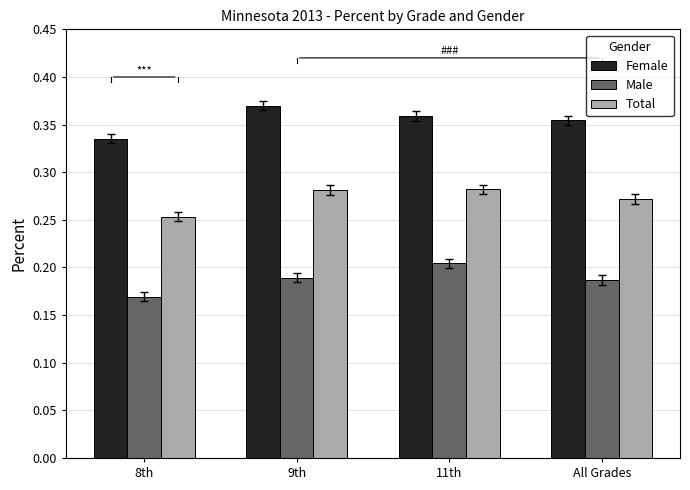

Which series changed the most between 8th and All Grades?

Female